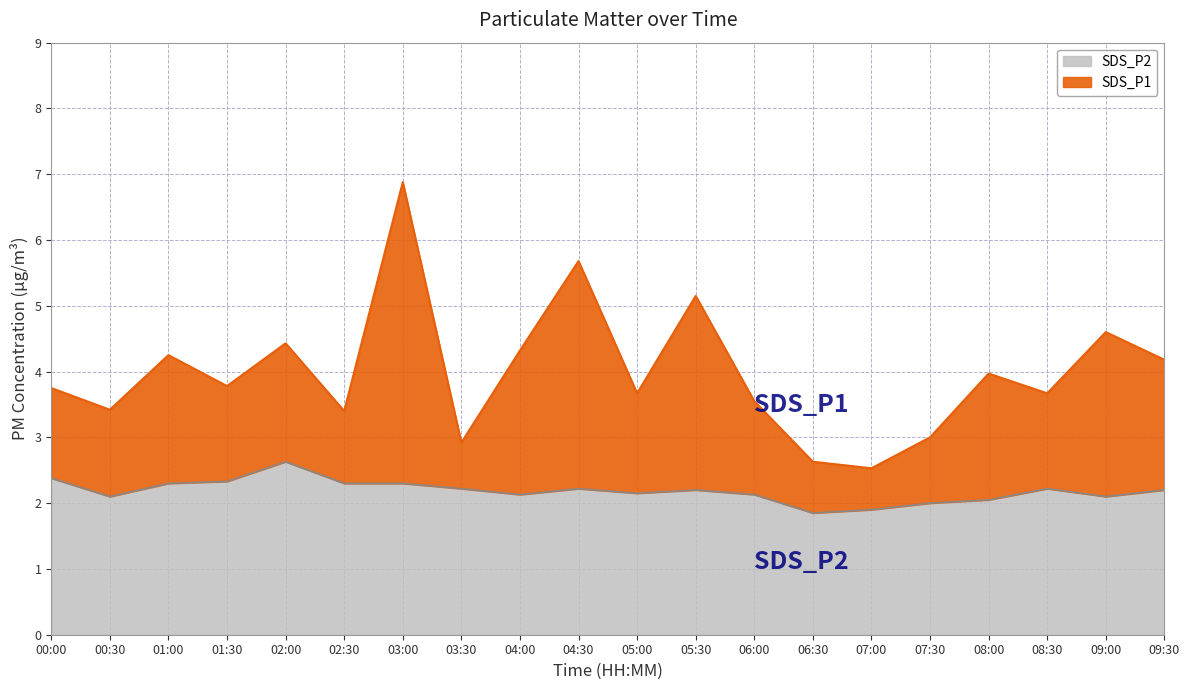

At which label is SDS_P2 closest to 2?

07:30